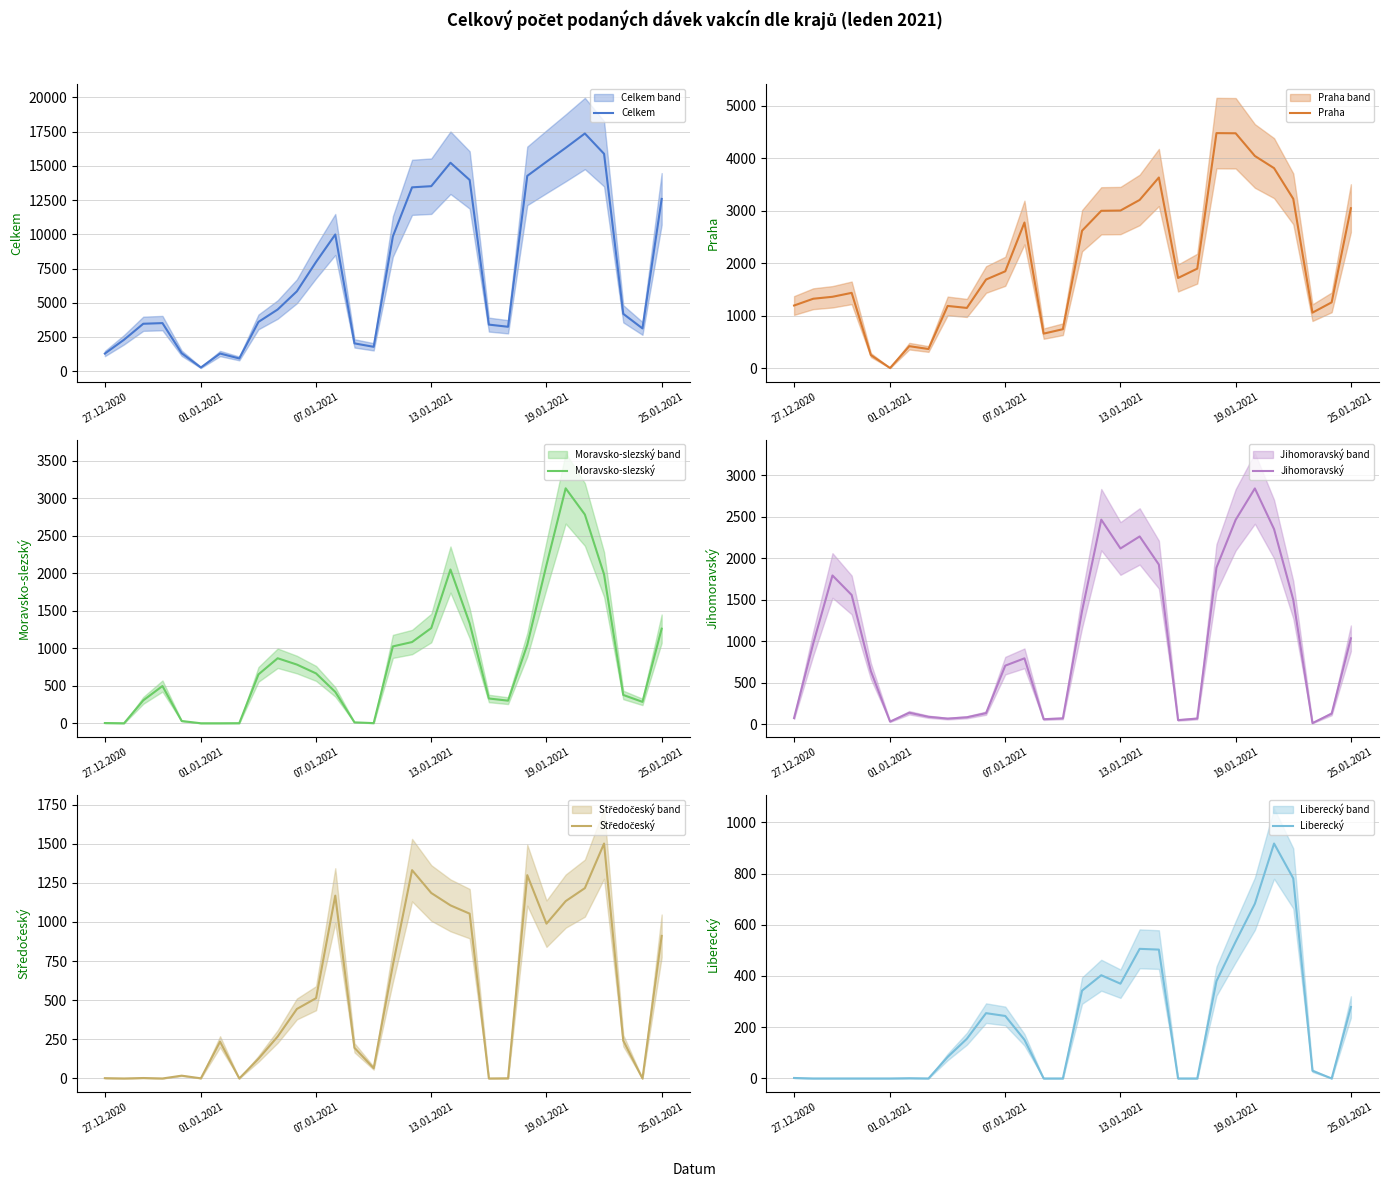

What is the difference between the maximum and minimum values in the Jihomoravský series?

2826